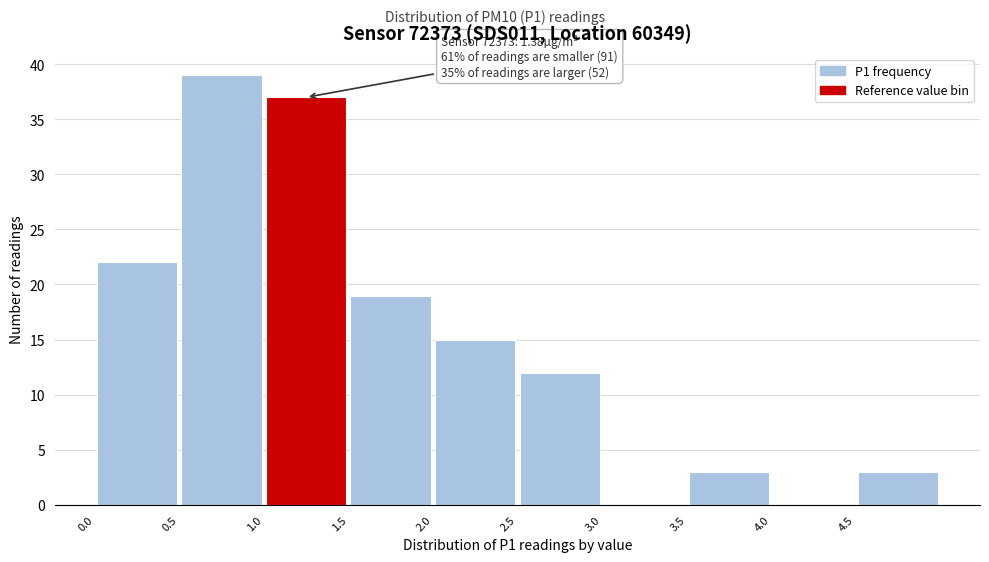

Which range on the x-axis has the tallest bar?

0.5 to 1.0